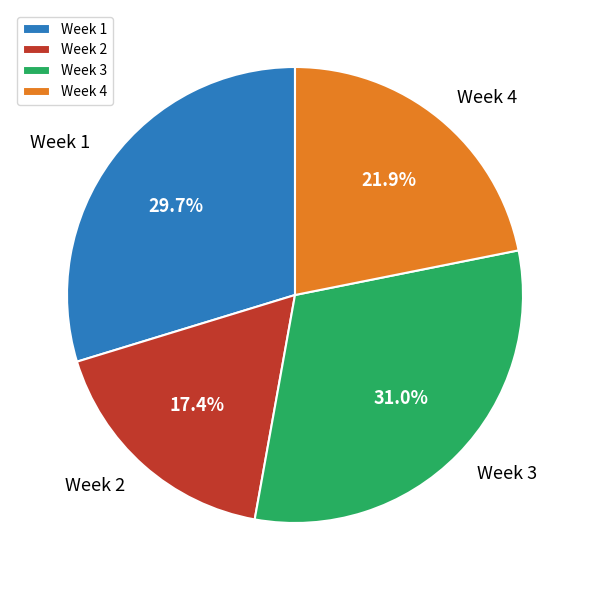

To the nearest percent, what is the difference between the largest and smallest slice percentages?

14%